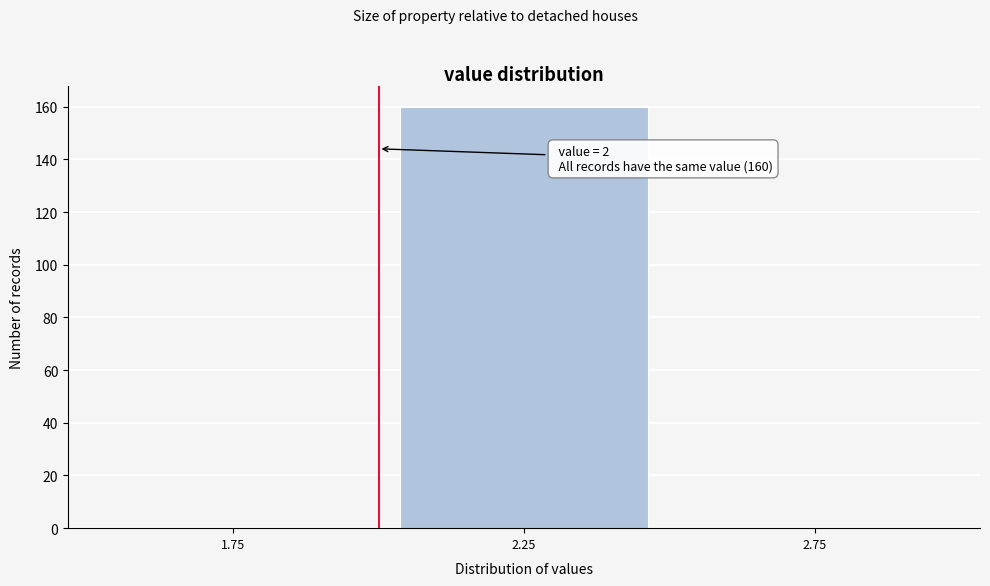

Over which range of the x-axis is the bar tallest?

2.0 to 2.5